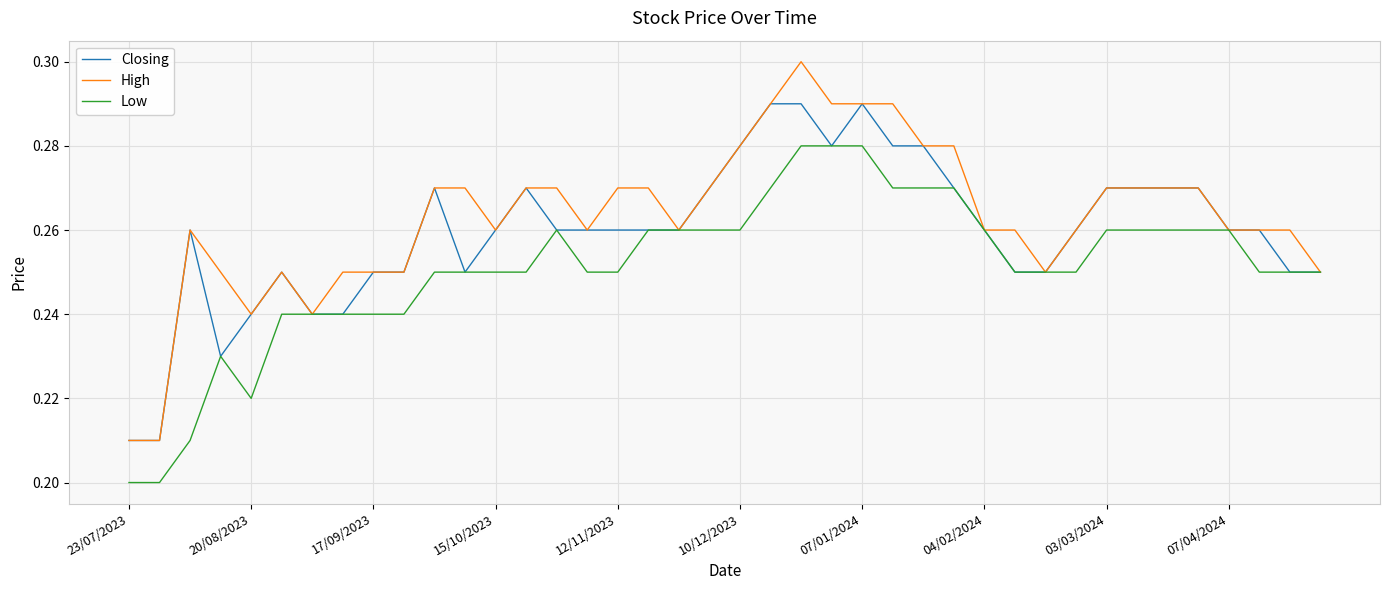

Count the number of data series in this chart.

3